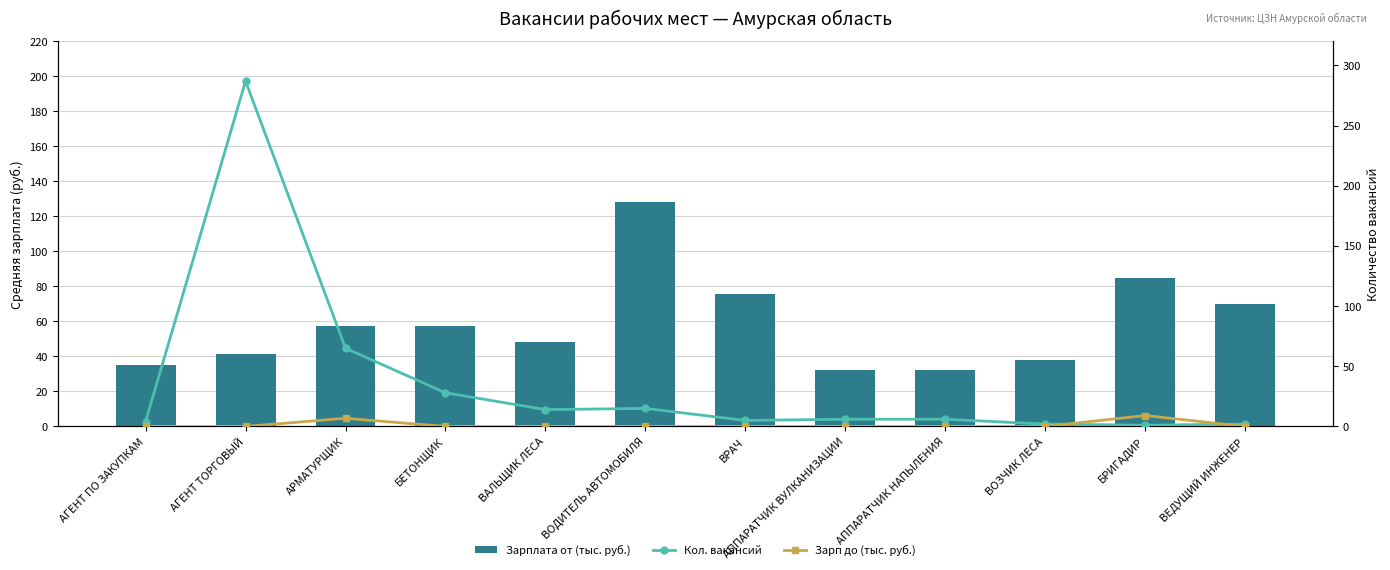

How many distinct data groups are displayed?

3